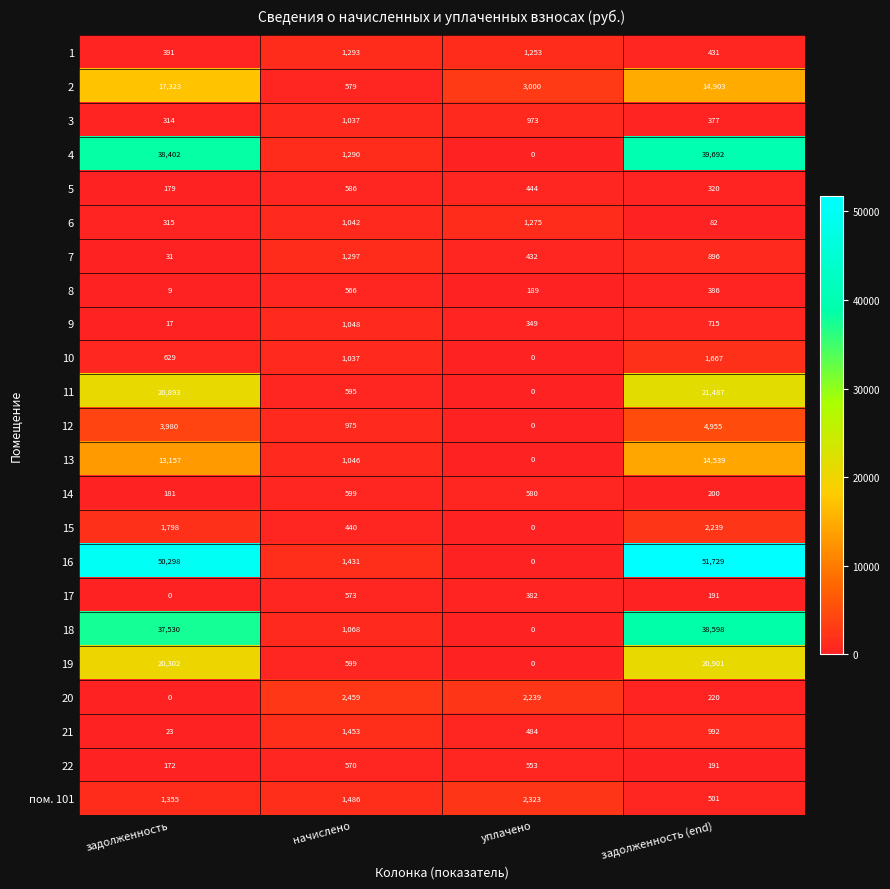

What is the difference between the highest and lowest values at начислено?

2019